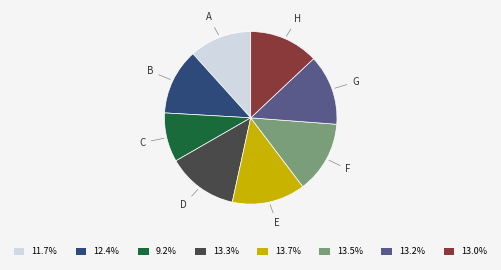

Is the sum of B and D greater than half?

No